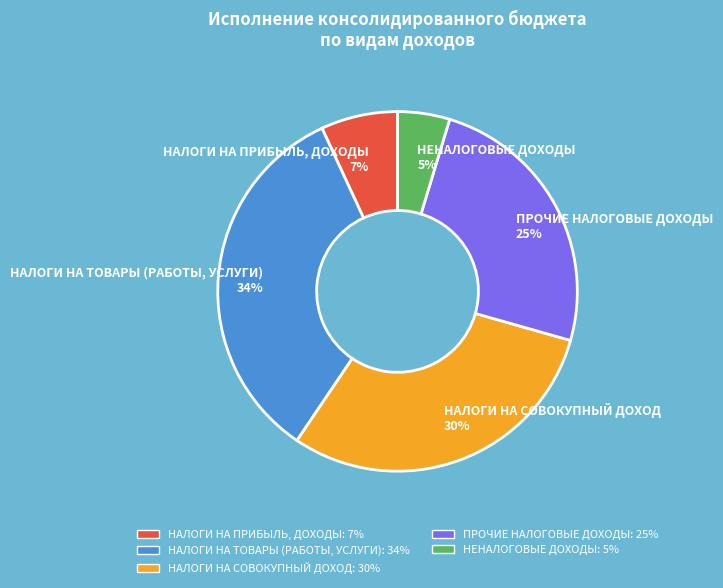

What percentage is the НАЛОГИ НА ПРИБЫЛЬ, ДОХОДЫ 7% slice, to the nearest percent?

7%